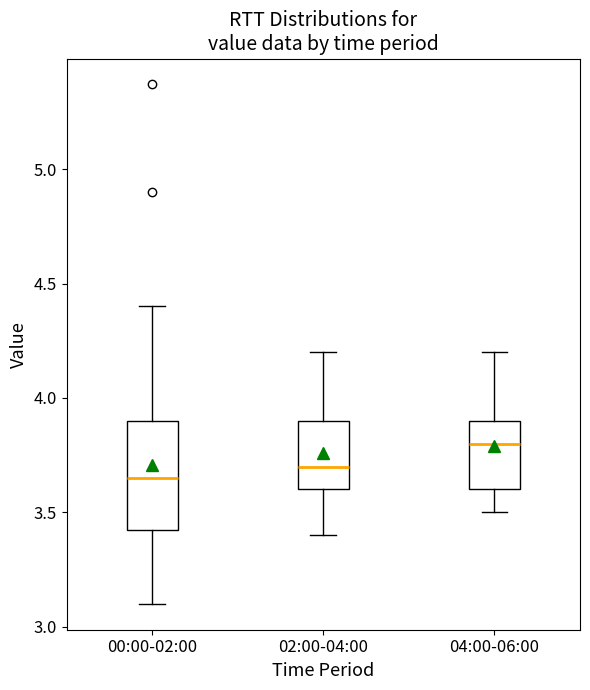

Comparing the boxes themselves (not the whiskers), which one is the tallest?

00:00-02:00